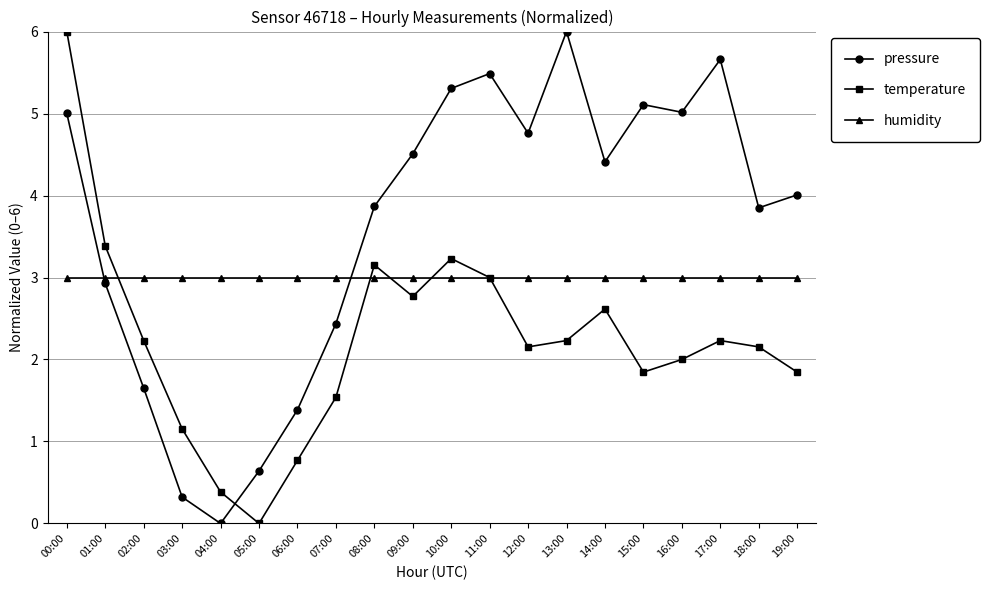

After their last crossing, which series has the higher values: humidity or pressure?

pressure